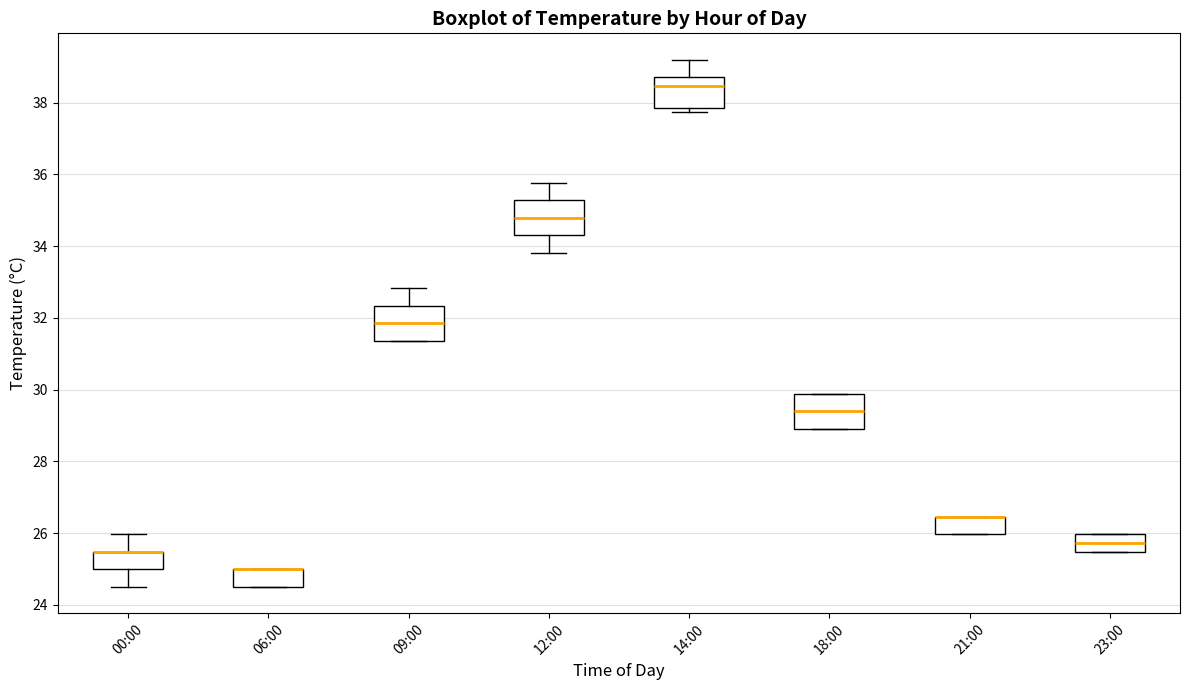

Where is the lower edge of the box for 21:00 on the y-axis? The values are not printed on the chart, so give them approximately, as read against the axis.

26.0